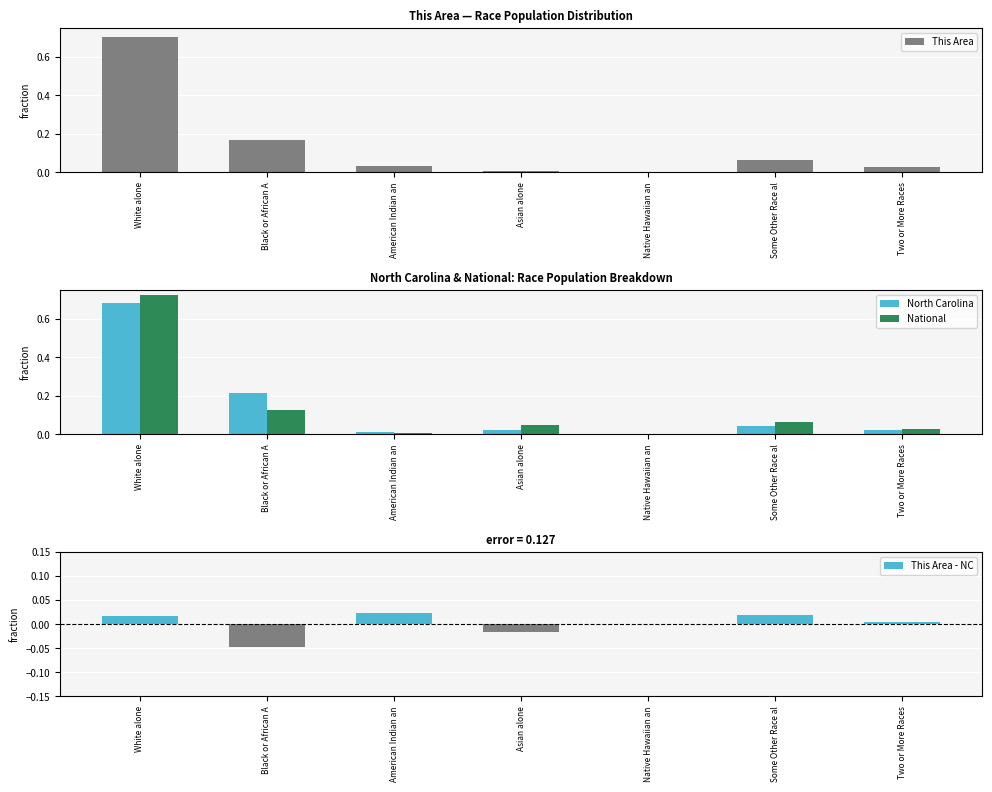

What is the label of the 5th bar from the left?

Native Hawaiian an